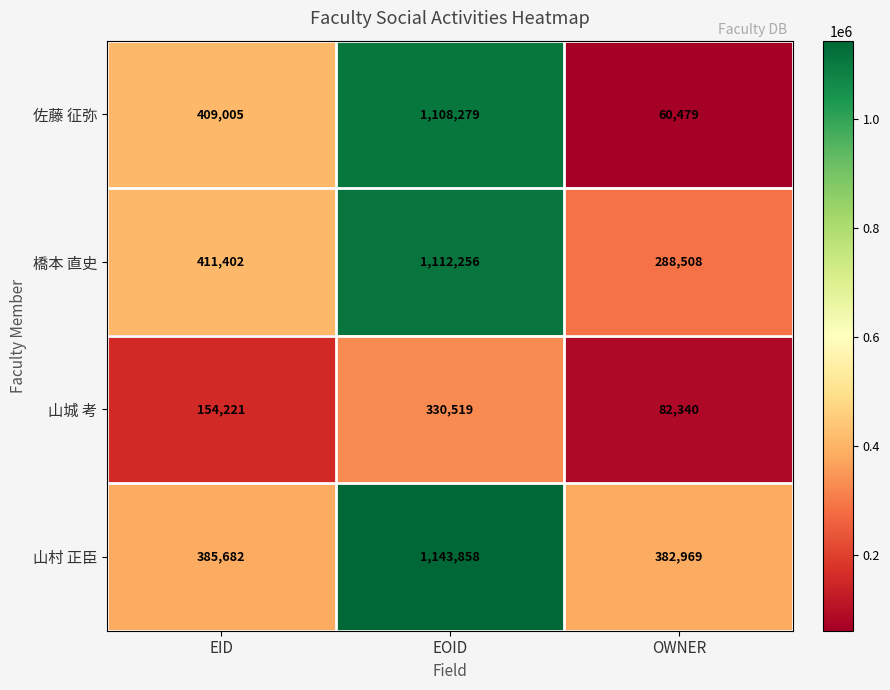

What is the difference between the maximum and second lowest values in the 橋本 直史 series?

700854